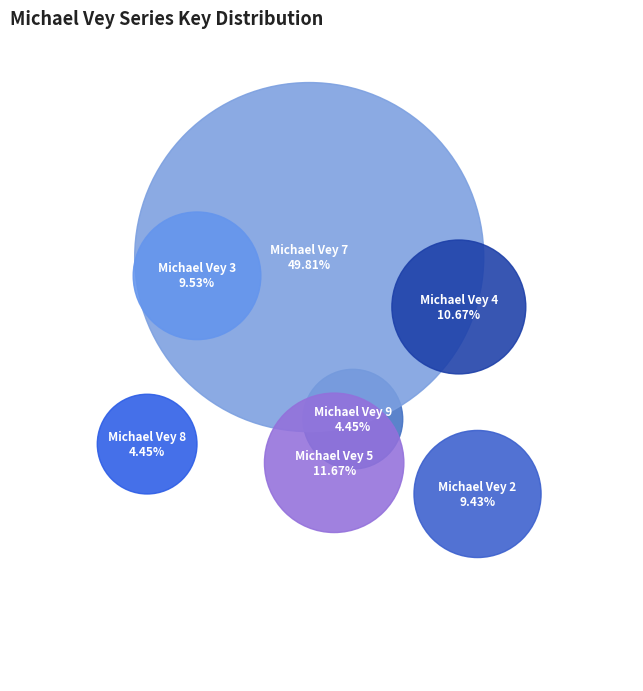

Does Michael Vey 3 represent more than half of the total?

No